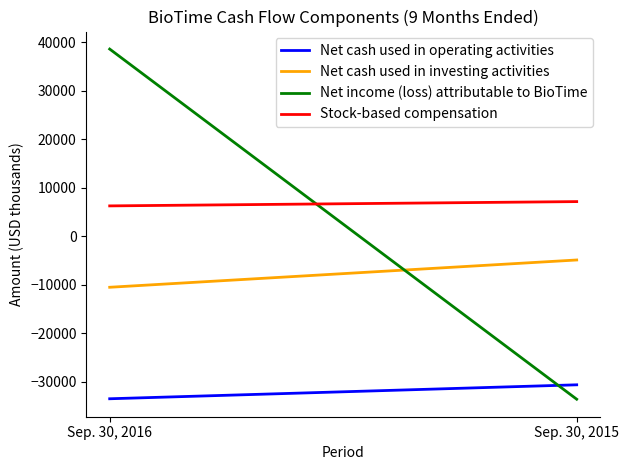

Reading left to right, extract all data points from this chart.

Net cash used in operating activities: Sep. 30, 2016=-33474	Sep. 30, 2015=-30597
Net cash used in investing activities: Sep. 30, 2016=-10480	Sep. 30, 2015=-4853
Net income (loss) attributable to BioTime: Sep. 30, 2016=38647	Sep. 30, 2015=-33567
Stock-based compensation: Sep. 30, 2016=6303	Sep. 30, 2015=7189